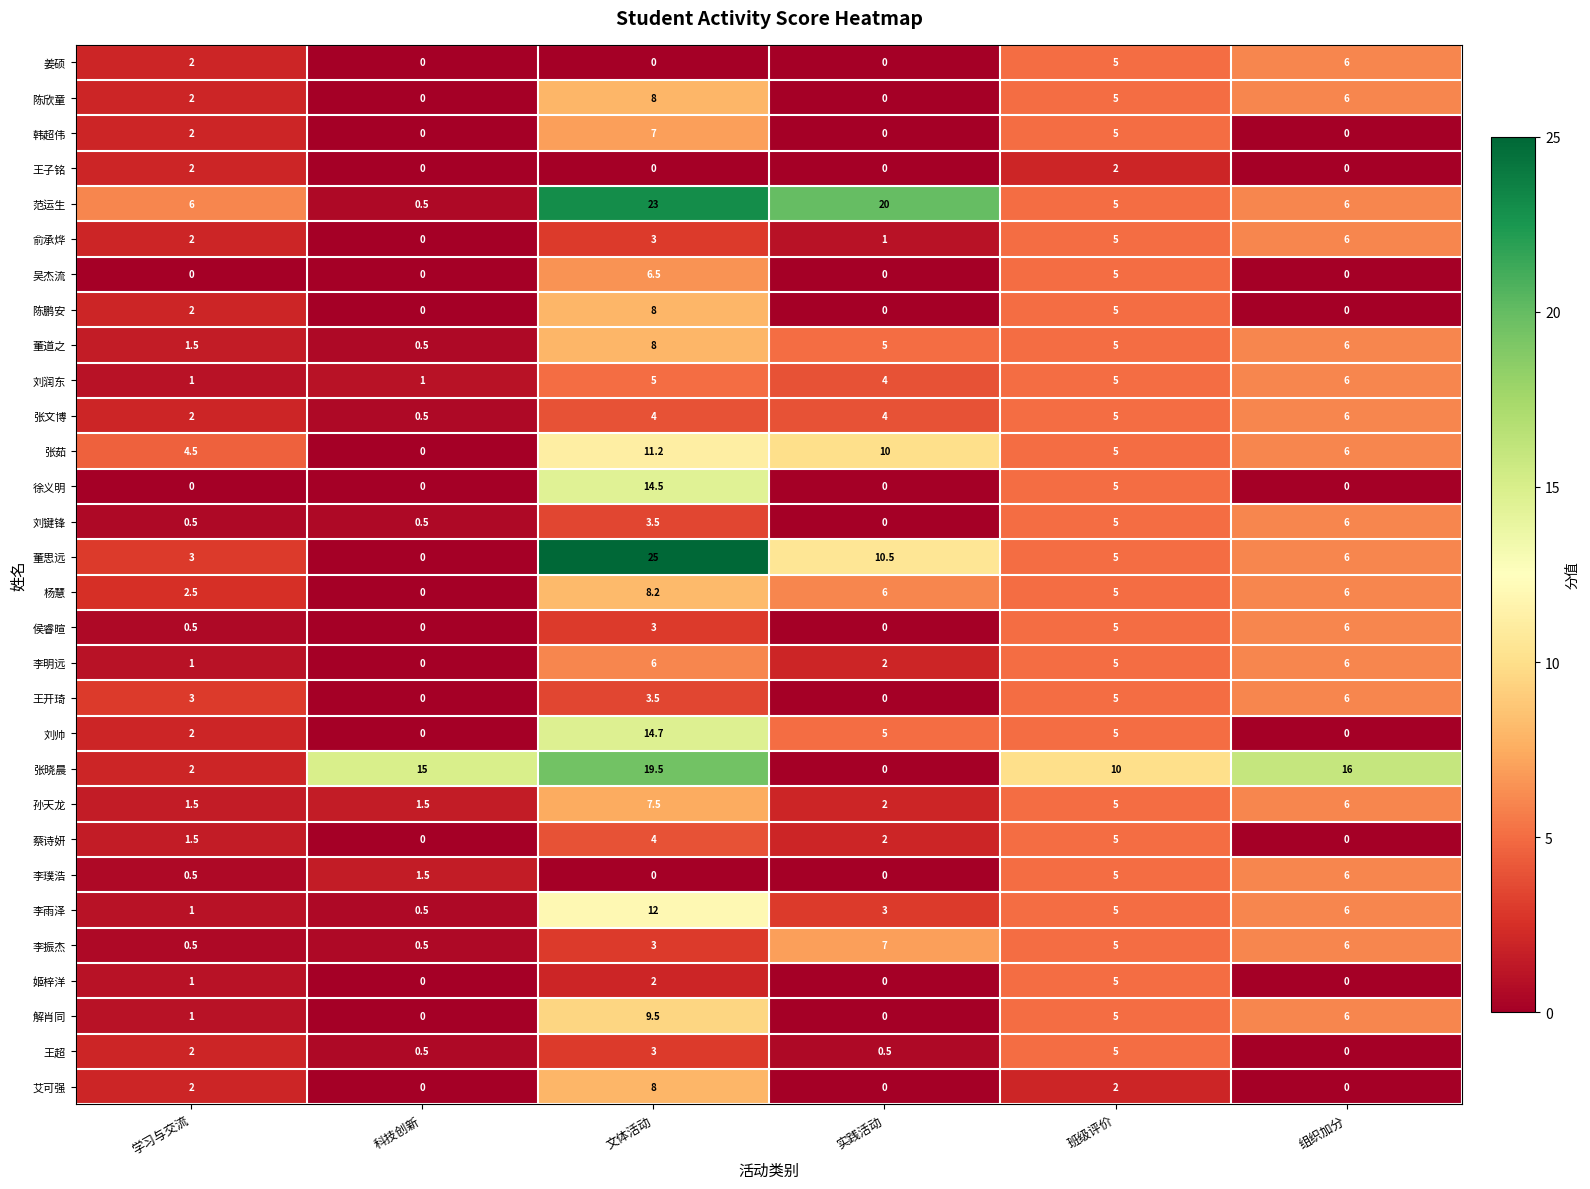

At how many categories does at least one series exceed 21?

1